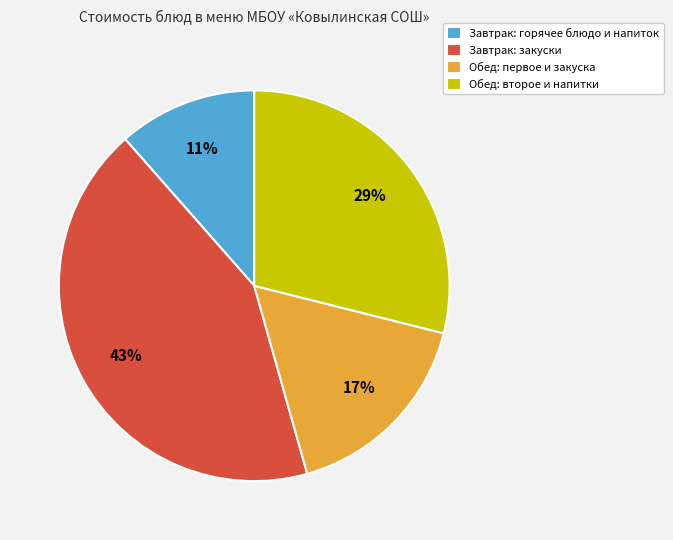

Which has a higher value, Обед: второе и напитки or Завтрак: горячее блюдо и напиток?

Обед: второе и напитки